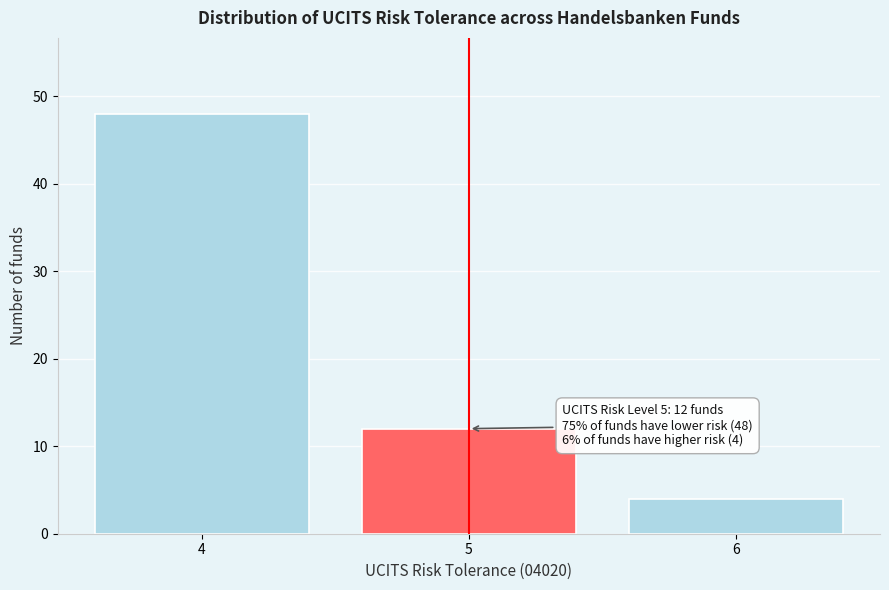

Reading left to right, list all the values displayed in this chart.

48	12	4